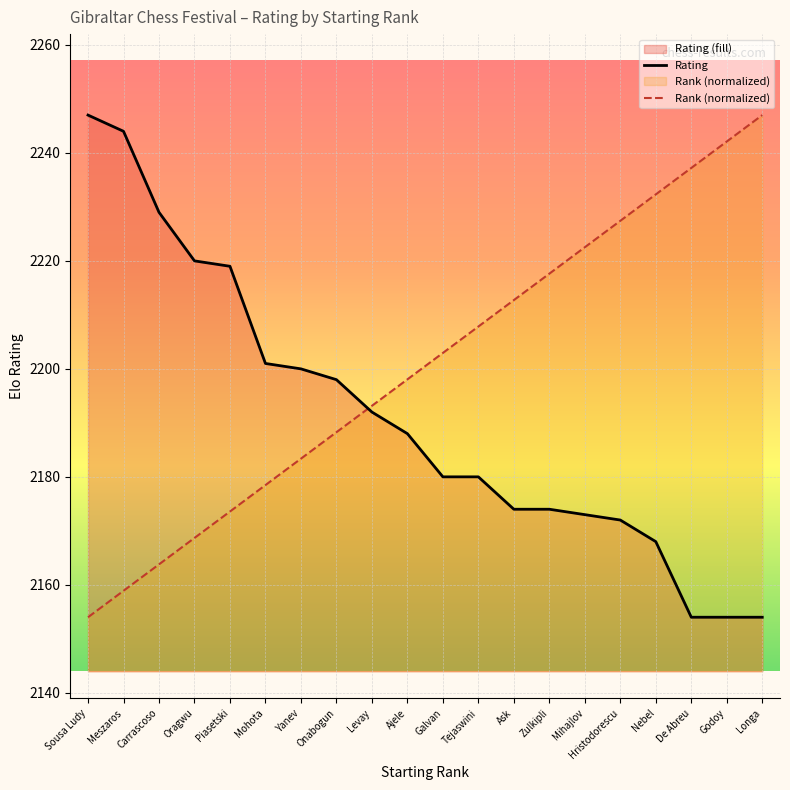

What is the approximate value of Rating at Longa?

2154.0